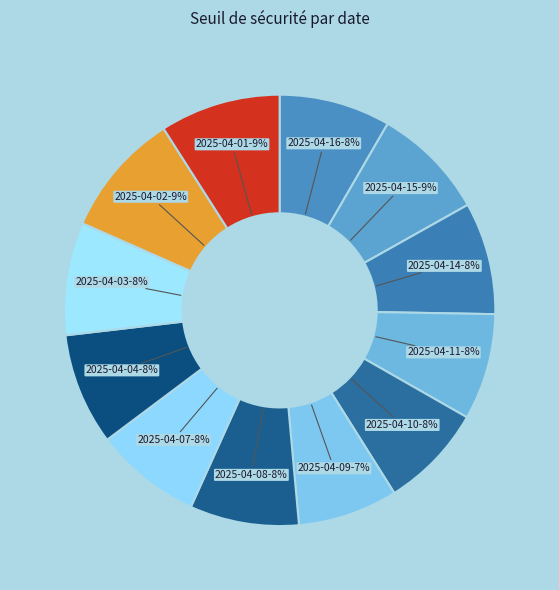

Approximately how many times larger is the value at 2025-04-01 compared to 2025-04-02?

1.0